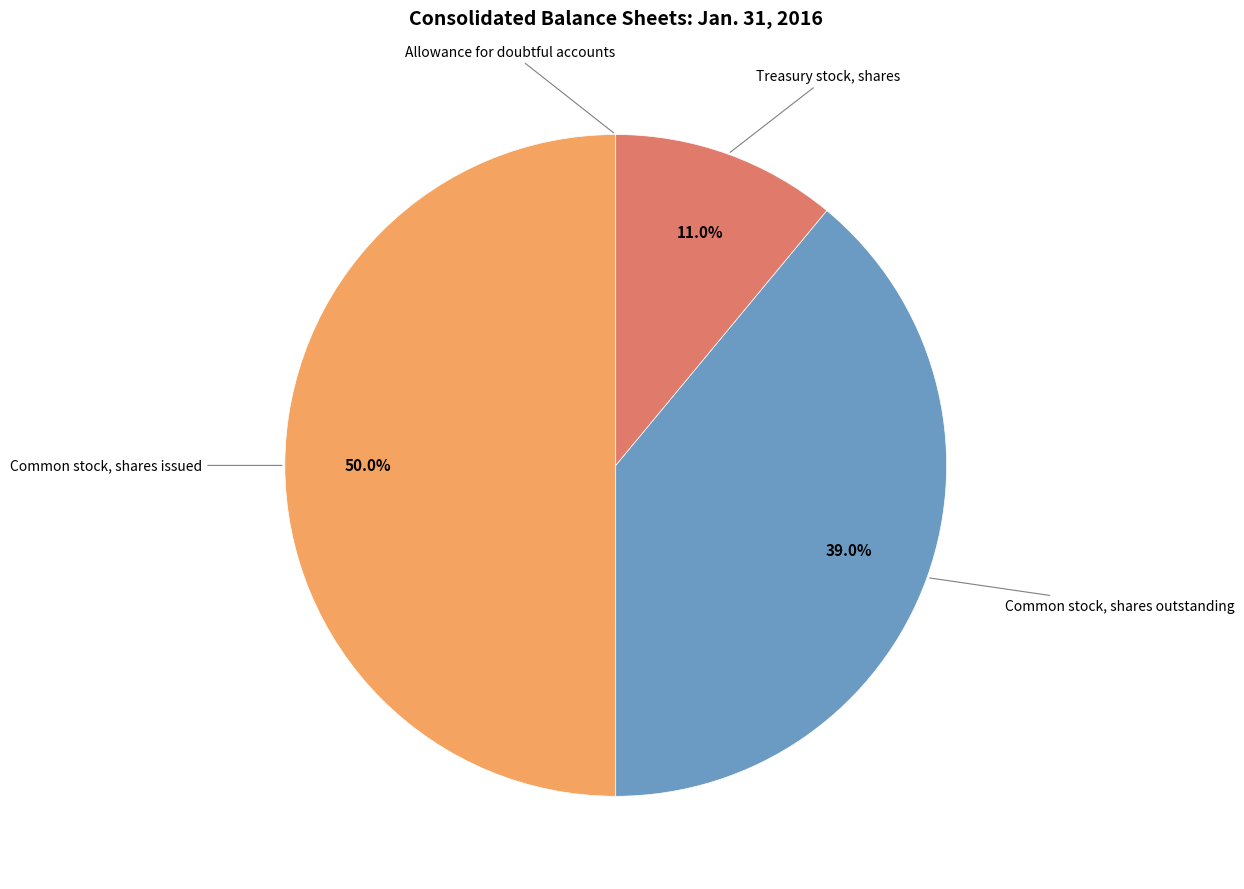

Which slice is the smallest?

Allowance for doubtful accounts